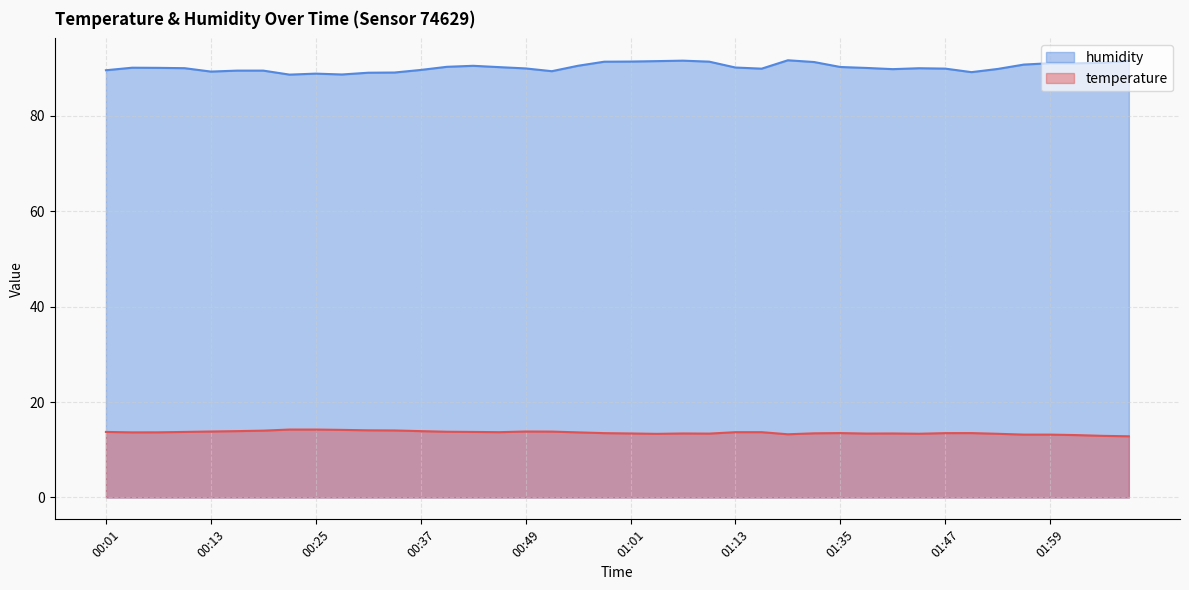

At which category does the chart reach its peak across all series?

01:29